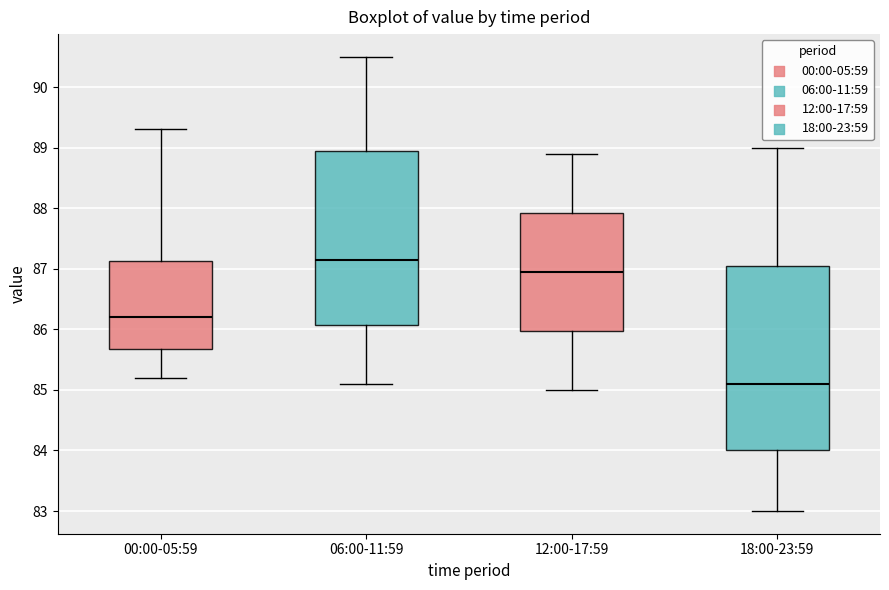

Which box's median line is the highest?

06:00-11:59